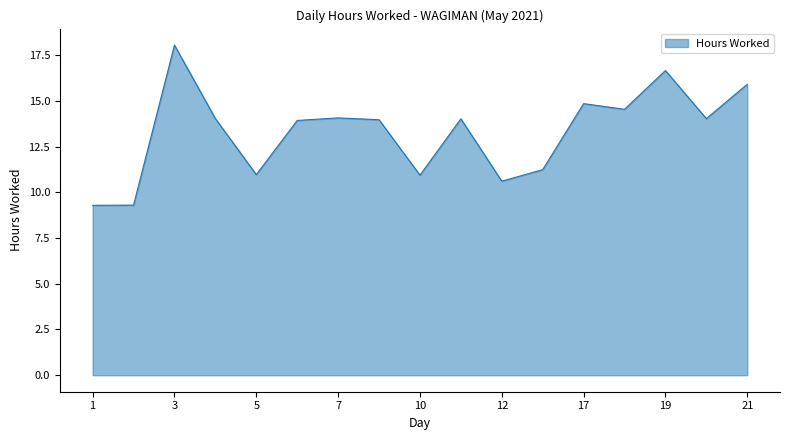

How many distinct data groups are displayed?

1